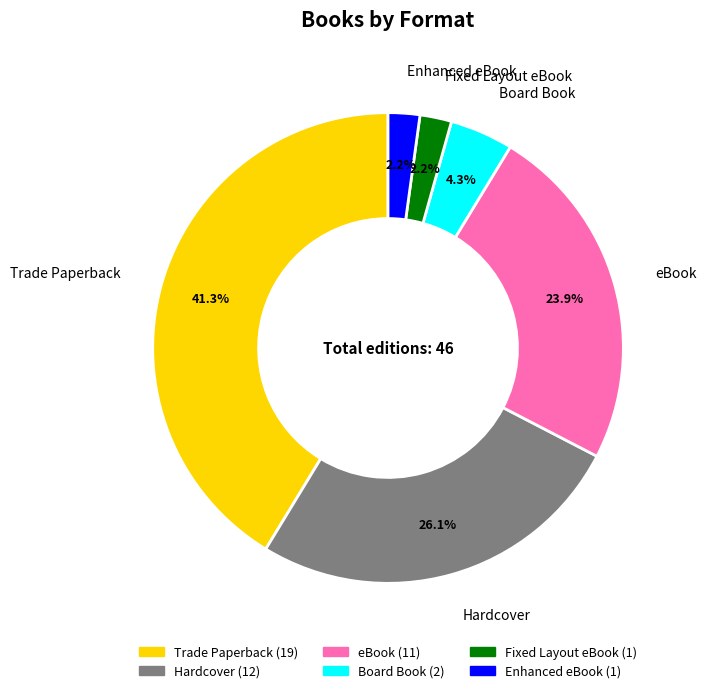

Is the sum of Enhanced eBook and eBook greater than half?

No